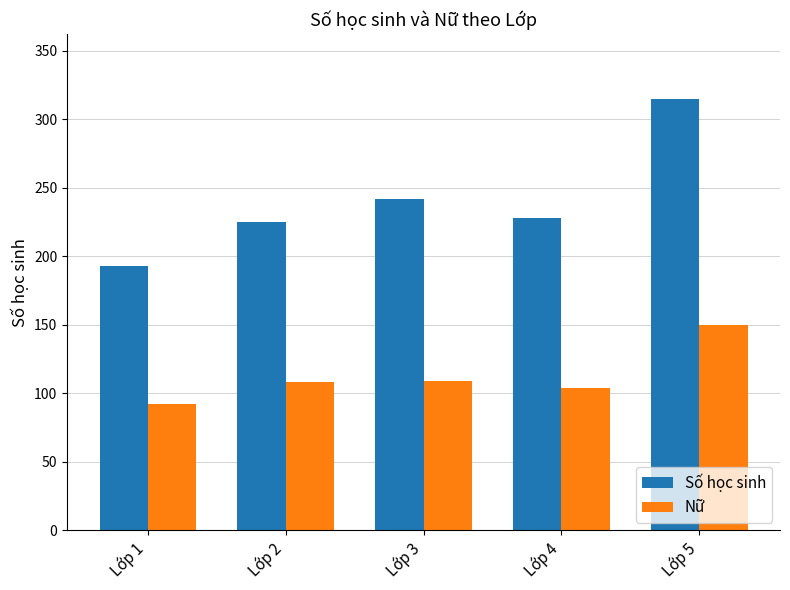

What is the smallest value displayed?

92